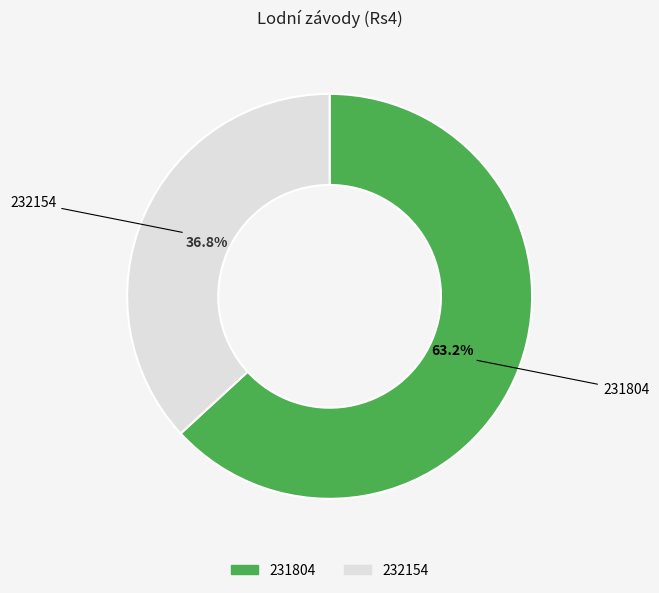

True or false: 232154 accounts for 37% of the total.

True